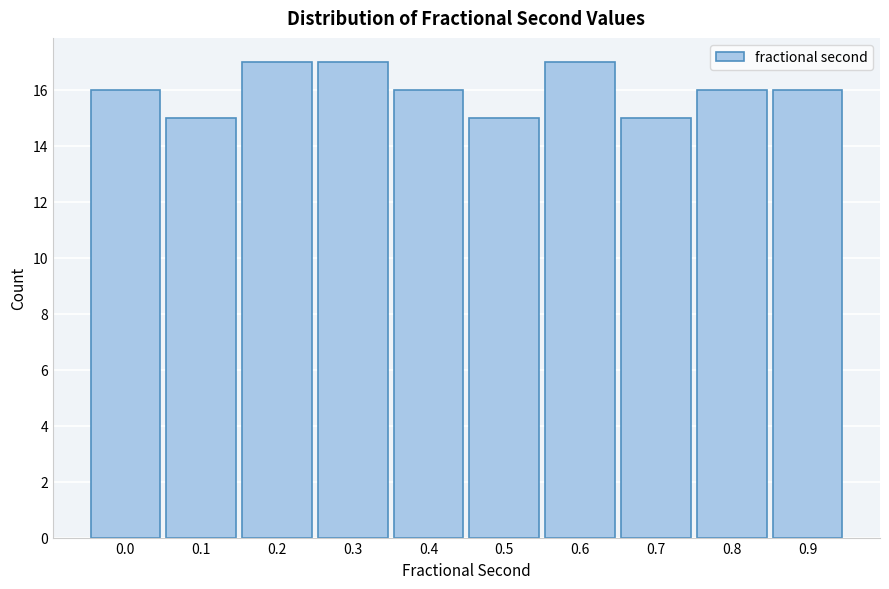

Reading left to right, list all the values displayed in this chart.

0.0=16	0.1=15	0.2=17	0.3=17	0.4=16	0.5=15	0.6=17	0.7=15	0.8=16	0.9=16